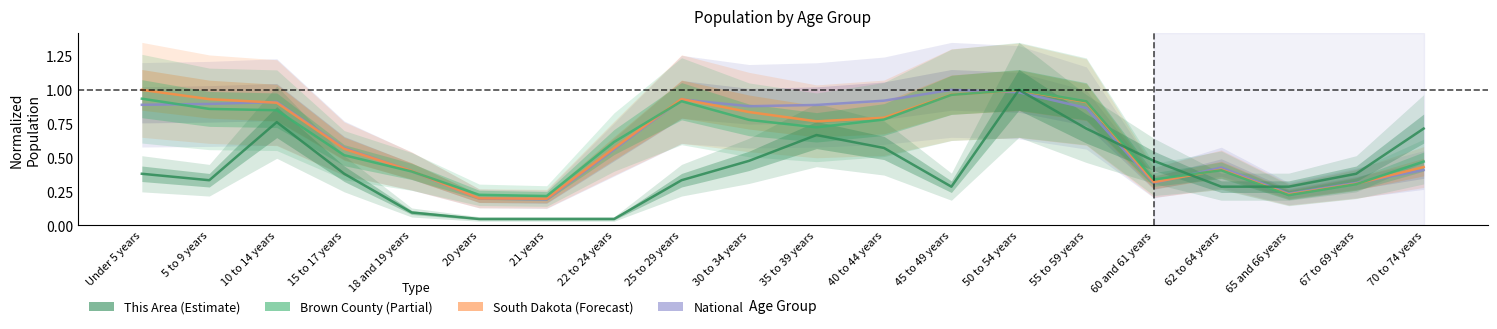

At which category is the sum across all series the highest?

50 to 54 years